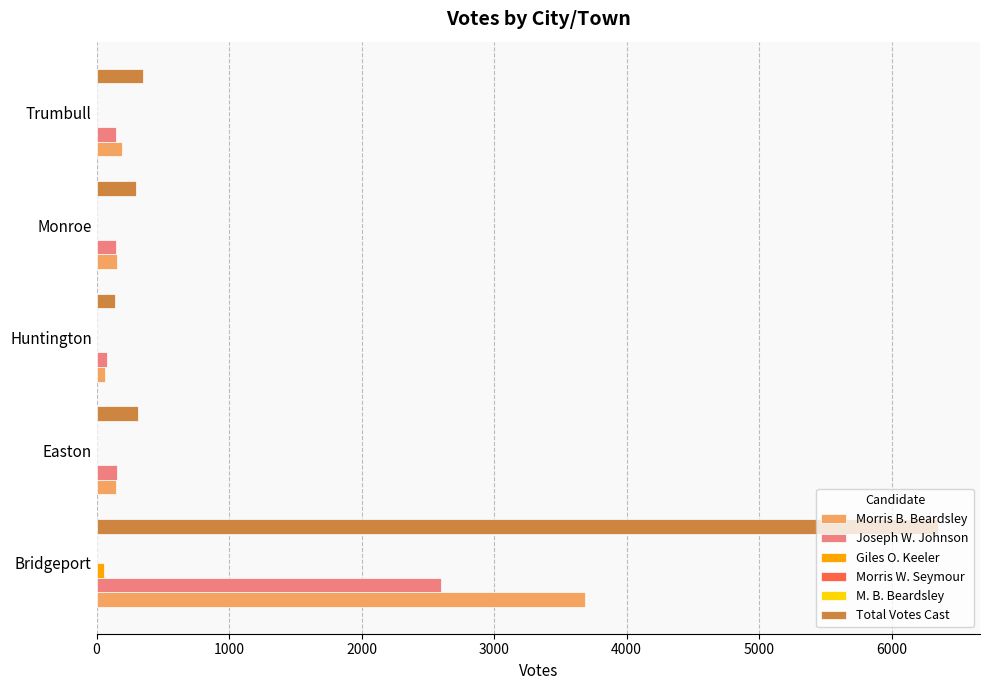

Between Bridgeport and Trumbull, which series saw the biggest shift?

Total Votes Cast